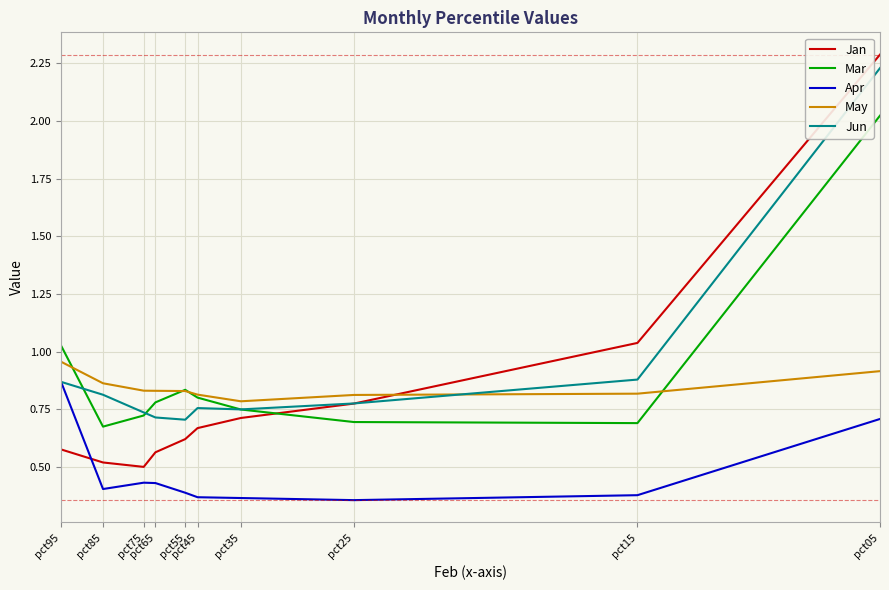

Which series has the largest range (max minus min)?

Jan